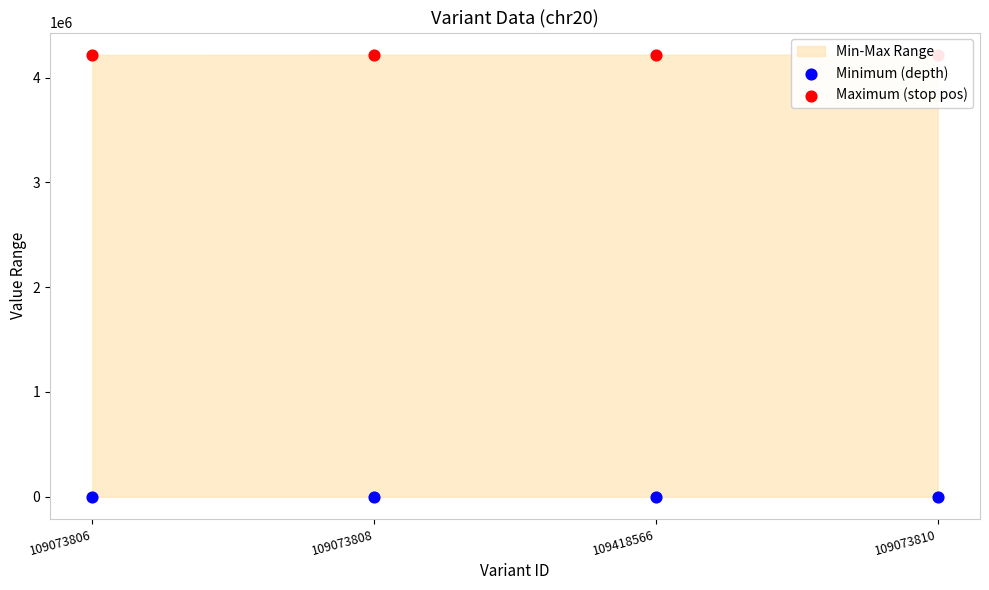

Is the value of Maximum (stop pos) at 109418566 greater than the value of Minimum (depth) at 109073808?

Yes